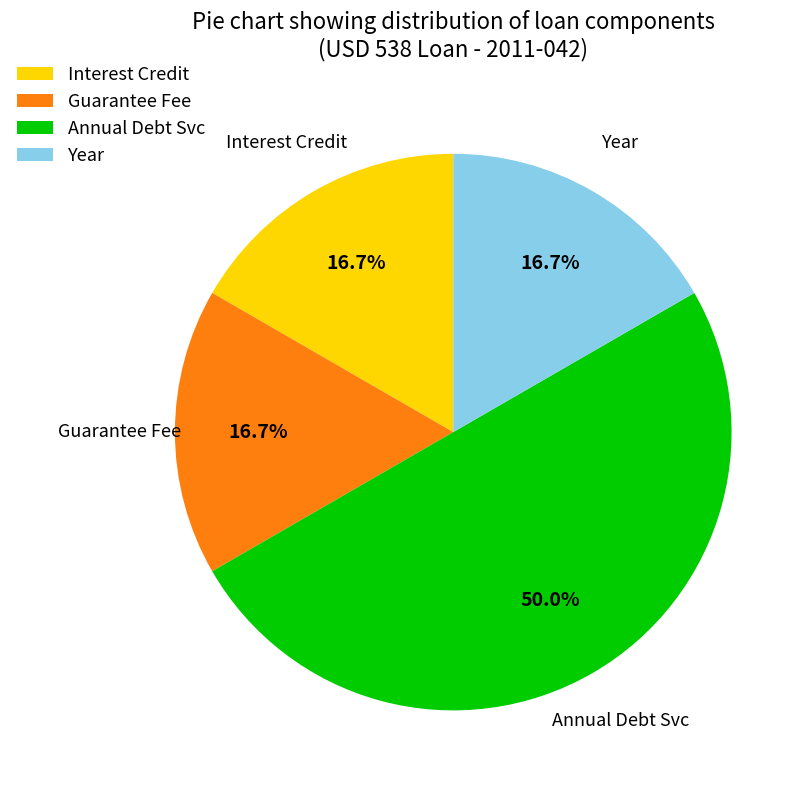

Which category has the biggest portion of the pie?

Annual Debt Svc